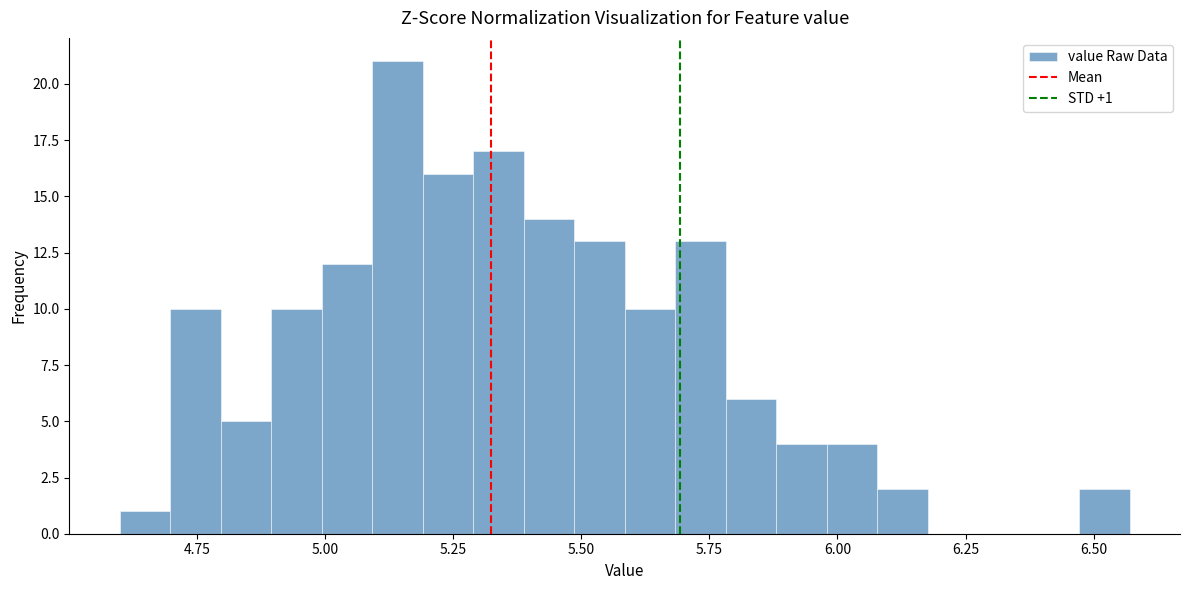

Read against the x-axis, roughly where is the centre of the tallest bar?

5.15